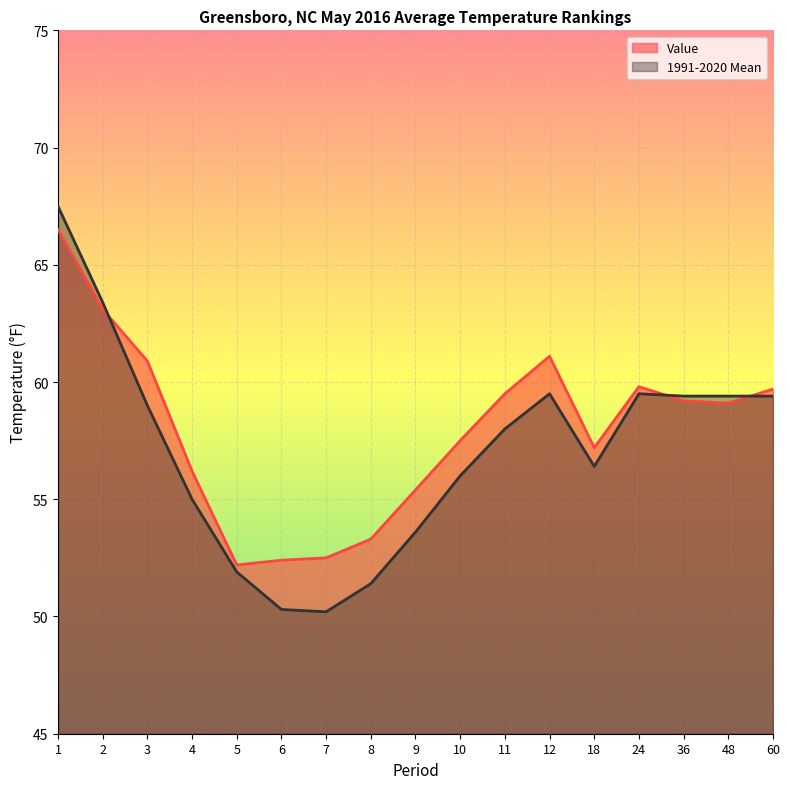

Reading left to right, list all the values displayed in this chart.

Value: 1=66.5	2=63.1	3=60.9	4=56.2	5=52.2	6=52.4	7=52.5	8=53.3	9=55.4	10=57.5	11=59.5	12=61.1	18=57.2	24=59.8	36=59.2	48=59.1	60=59.7
1991-2020 Mean: 1=67.5	2=63.4	3=59.0	4=55.0	5=51.9	6=50.3	7=50.2	8=51.4	9=53.6	10=56.0	11=58.0	12=59.5	18=56.4	24=59.5	36=59.4	48=59.4	60=59.4